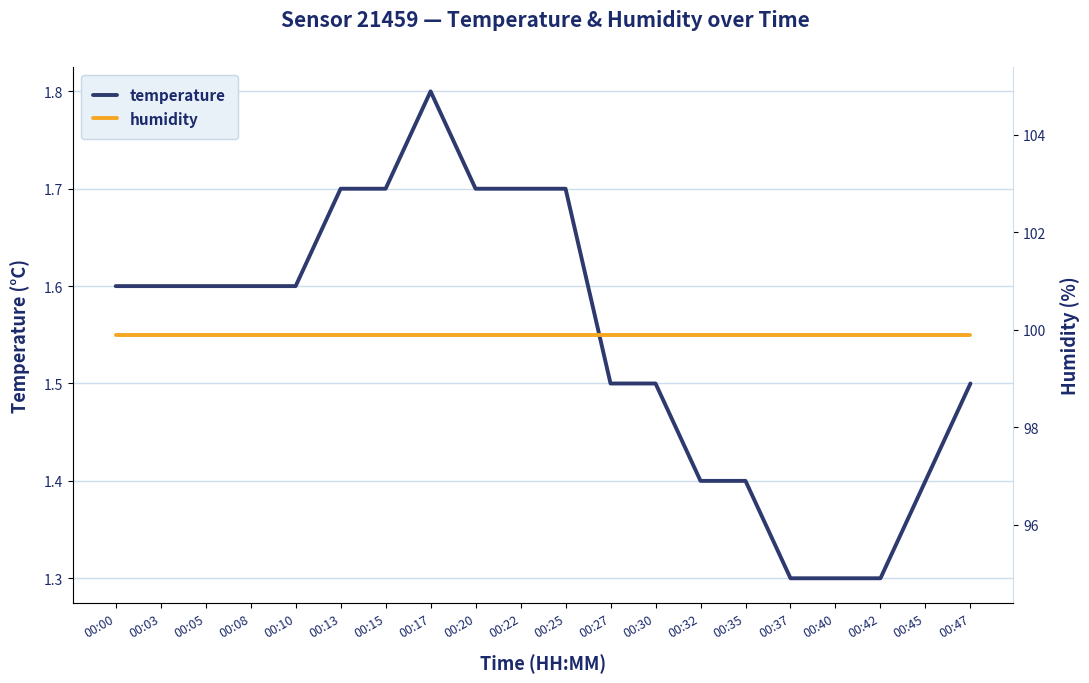

Reading left to right, extract all data points from this chart.

temperature: 00:00=1.6	00:03=1.6	00:05=1.6	00:08=1.6	00:10=1.6	00:13=1.7	00:15=1.7	00:17=1.8	00:20=1.7	00:22=1.7	00:25=1.7	00:27=1.5	00:30=1.5	00:32=1.4	00:35=1.4	00:37=1.3	00:40=1.3	00:42=1.3	00:45=1.4	00:47=1.5
humidity: 00:00=99.9	00:03=99.9	00:05=99.9	00:08=99.9	00:10=99.9	00:13=99.9	00:15=99.9	00:17=99.9	00:20=99.9	00:22=99.9	00:25=99.9	00:27=99.9	00:30=99.9	00:32=99.9	00:35=99.9	00:37=99.9	00:40=99.9	00:42=99.9	00:45=99.9	00:47=99.9